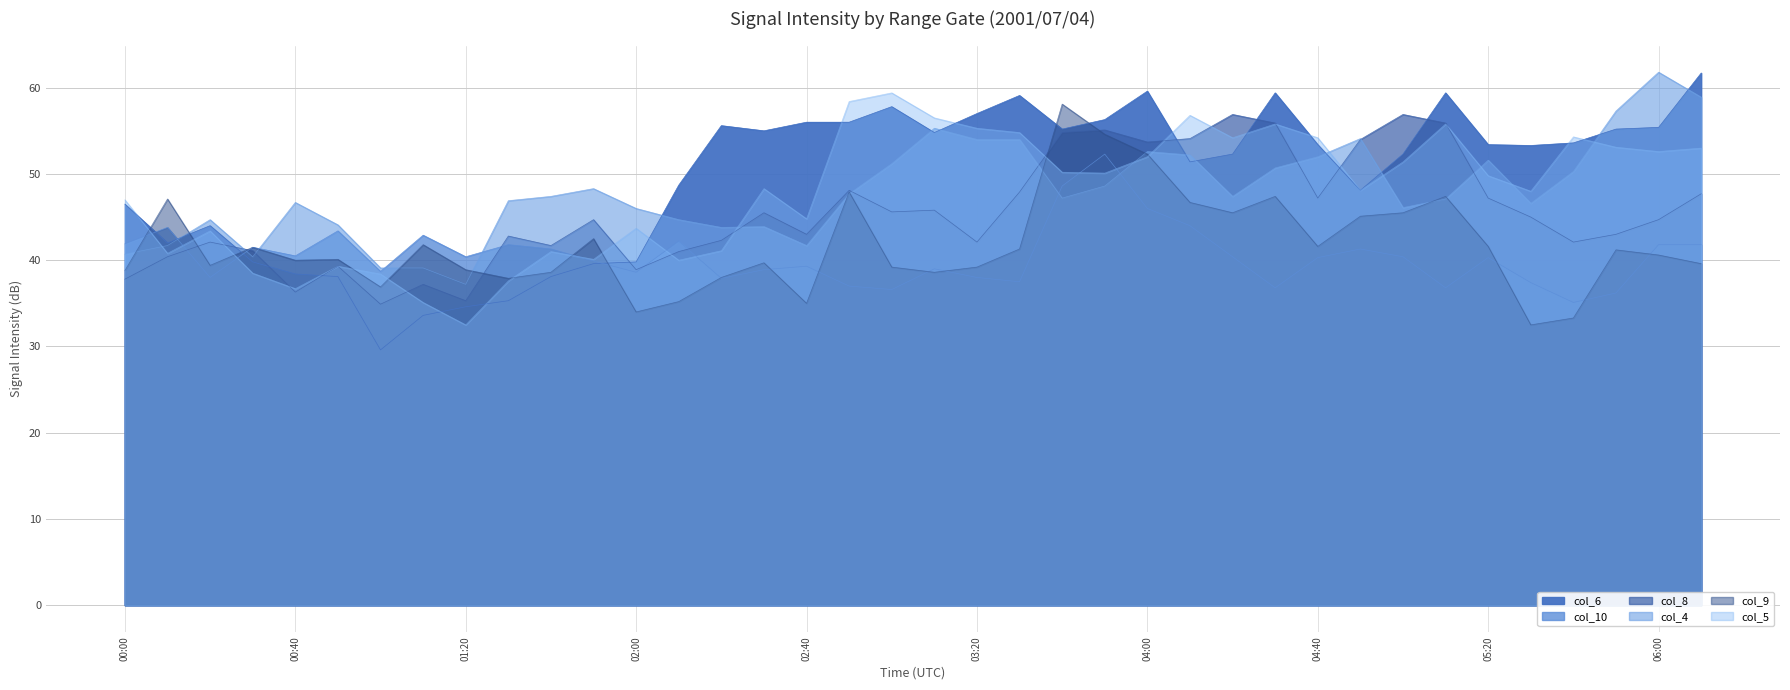

Which series has the largest total across all categories?

col_6